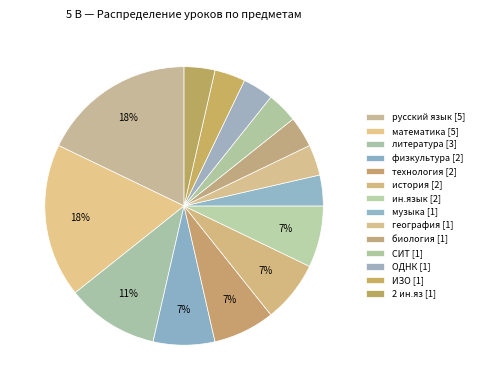

Which slice is the largest?

математика